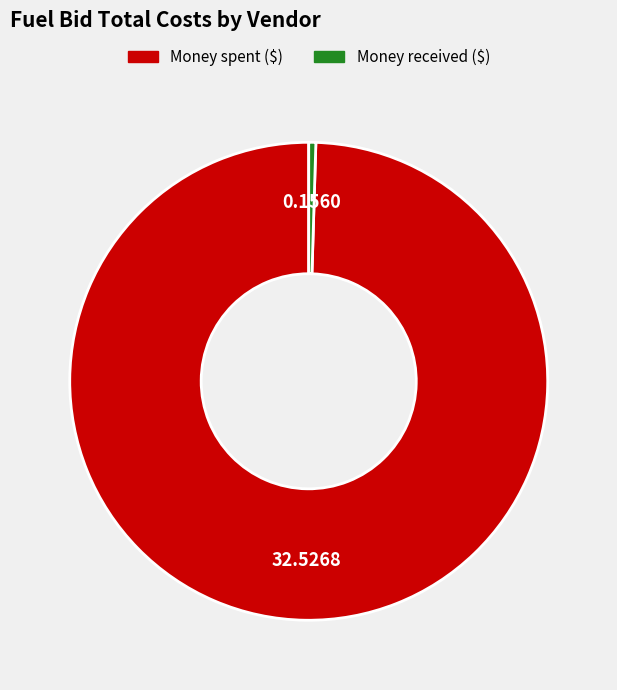

What is the majority slice?

Money spent ($)